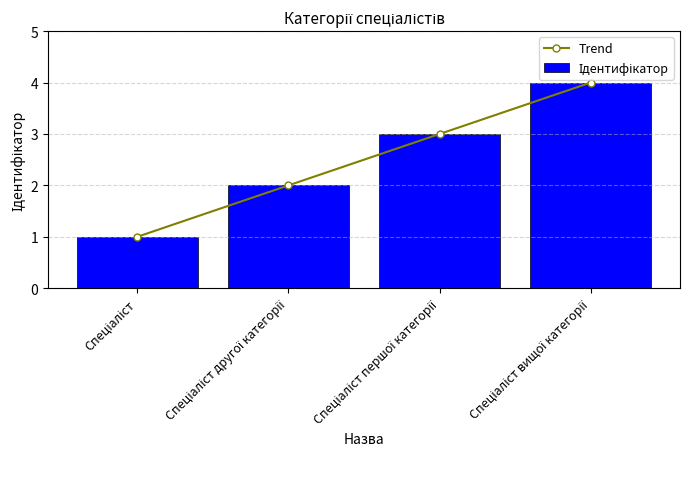

At how many categories does at least one series exceed 1?

3